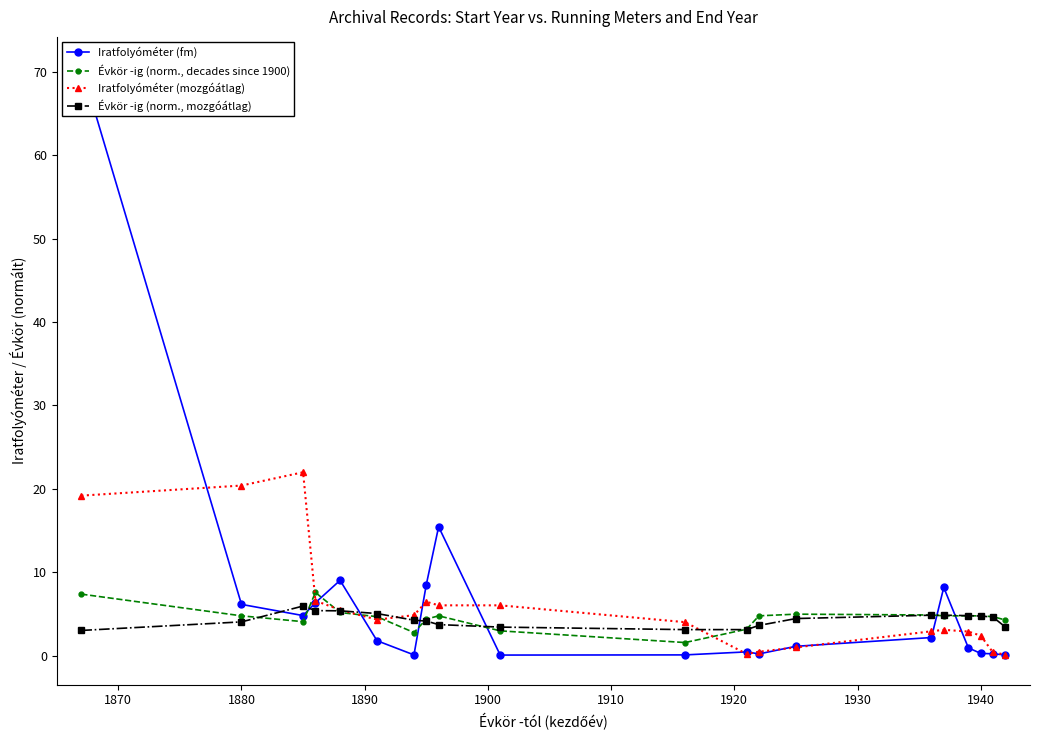

How many values in the Iratfolyóméter (fm) series are below 1?

9